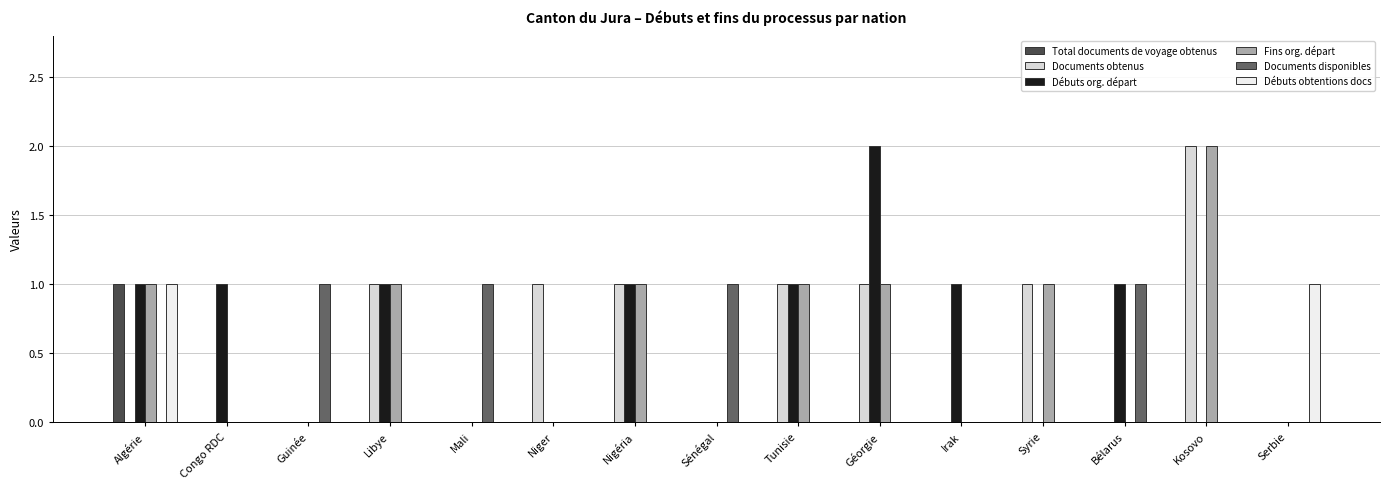

Which series has the widest spread of values?

Documents obtenus